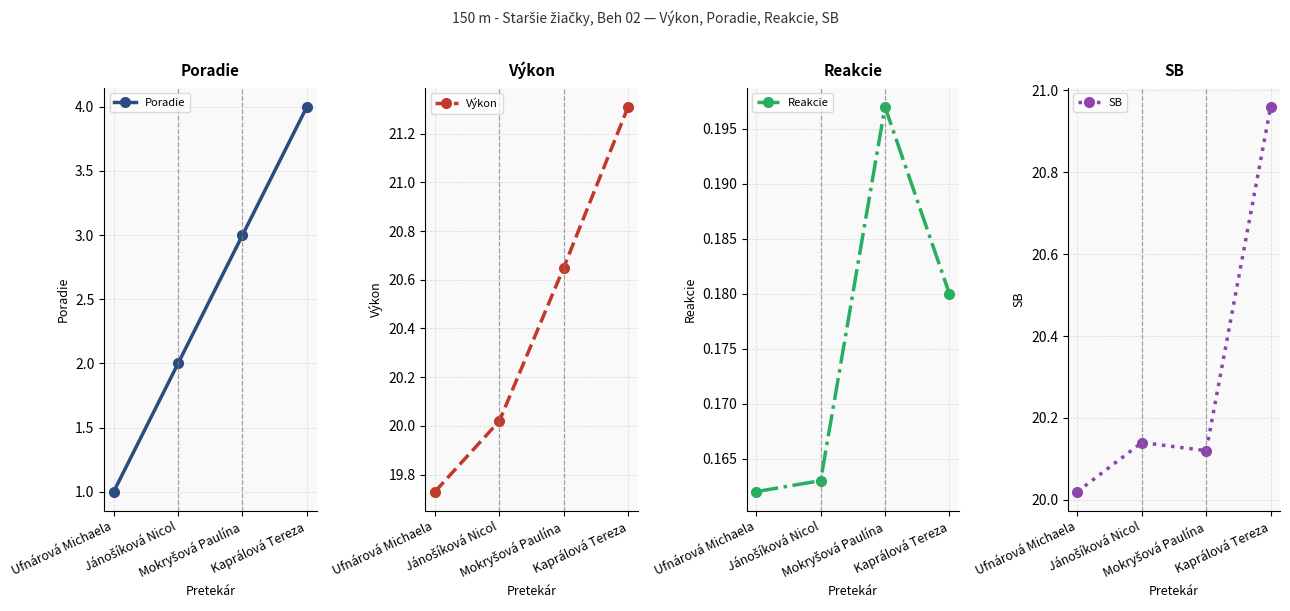

Which series has the largest total across all categories?

Výkon